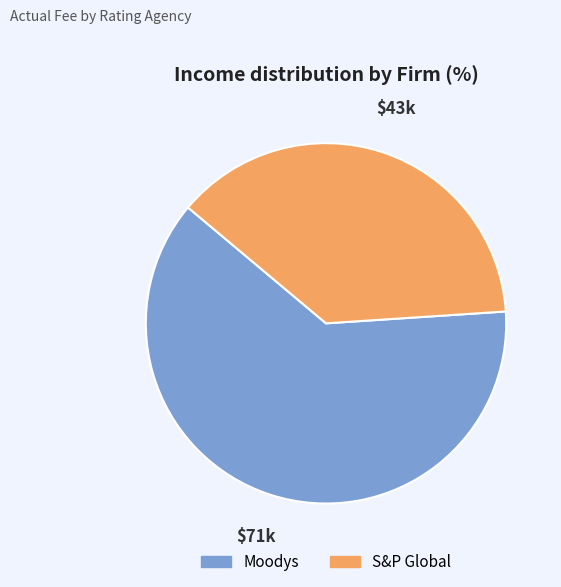

Which slice is the smallest?

S&P Global